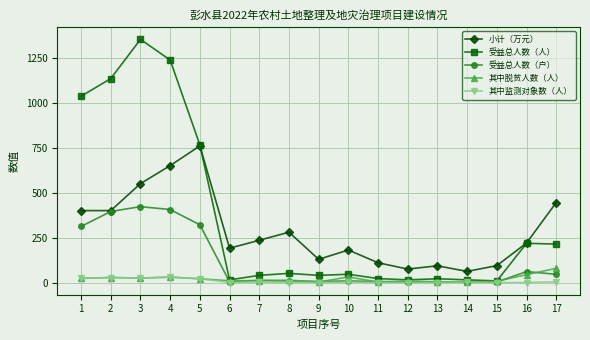

What is the greatest value displayed?

1352